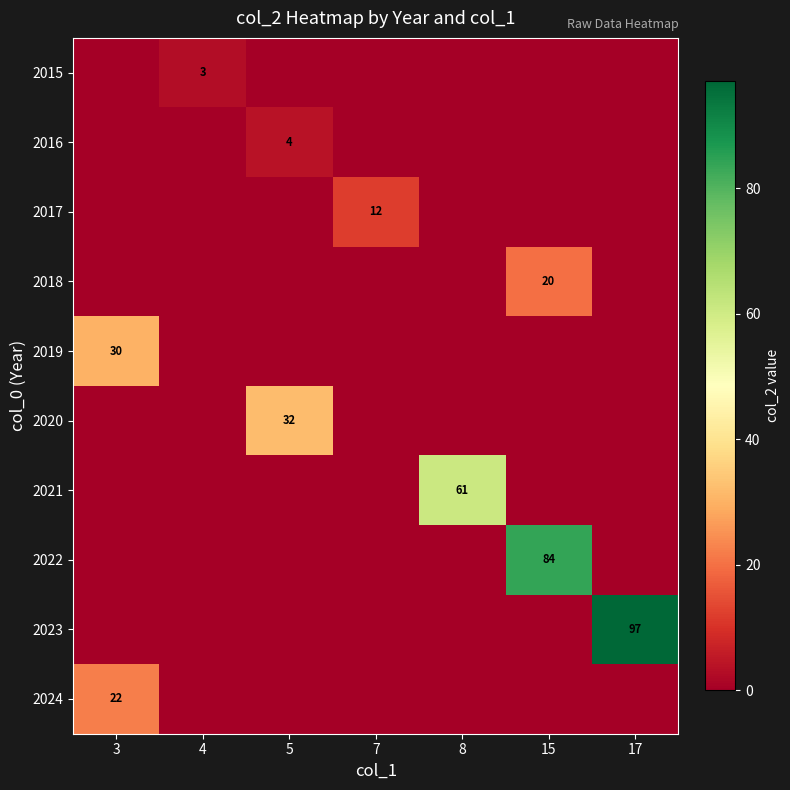

Is it true that 2023 equals 97 at 17?

True